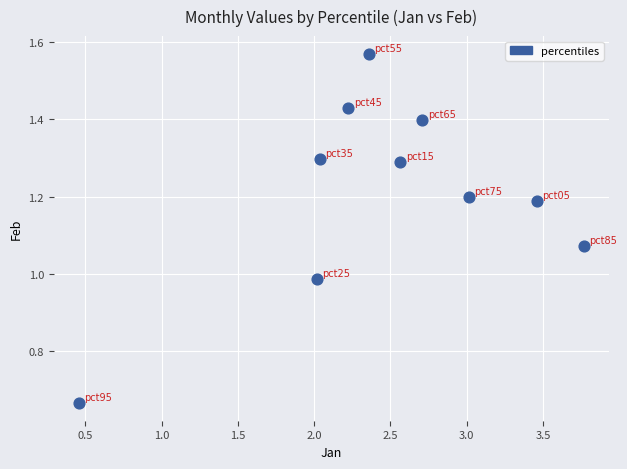

What is the range of Y values (max minus min)?

0.9